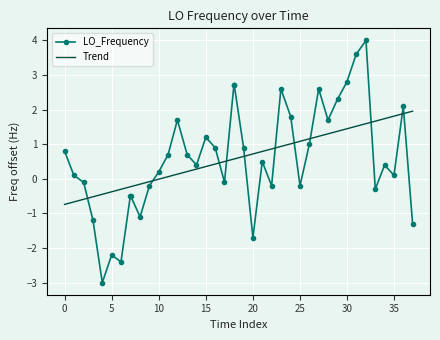

What is the difference between the maximum and minimum values in the LO_Frequency series?

7.0